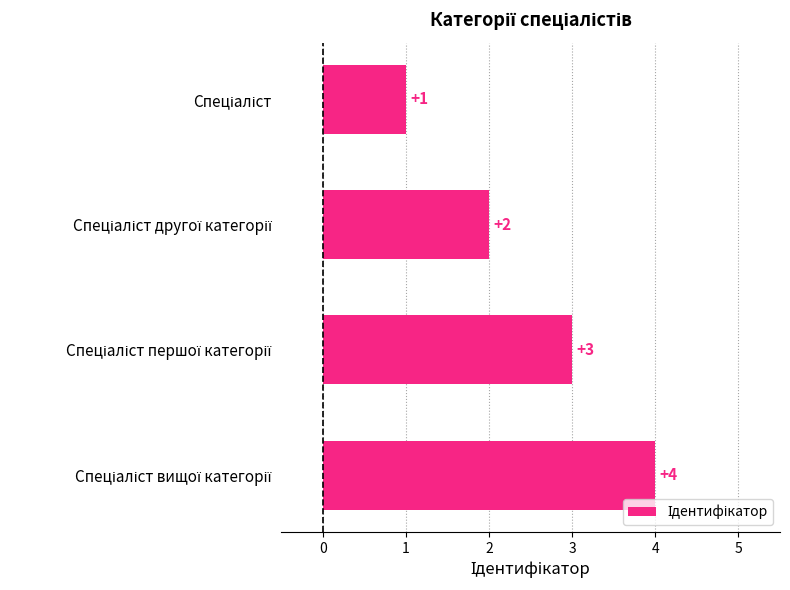

What is the greatest value displayed?

4